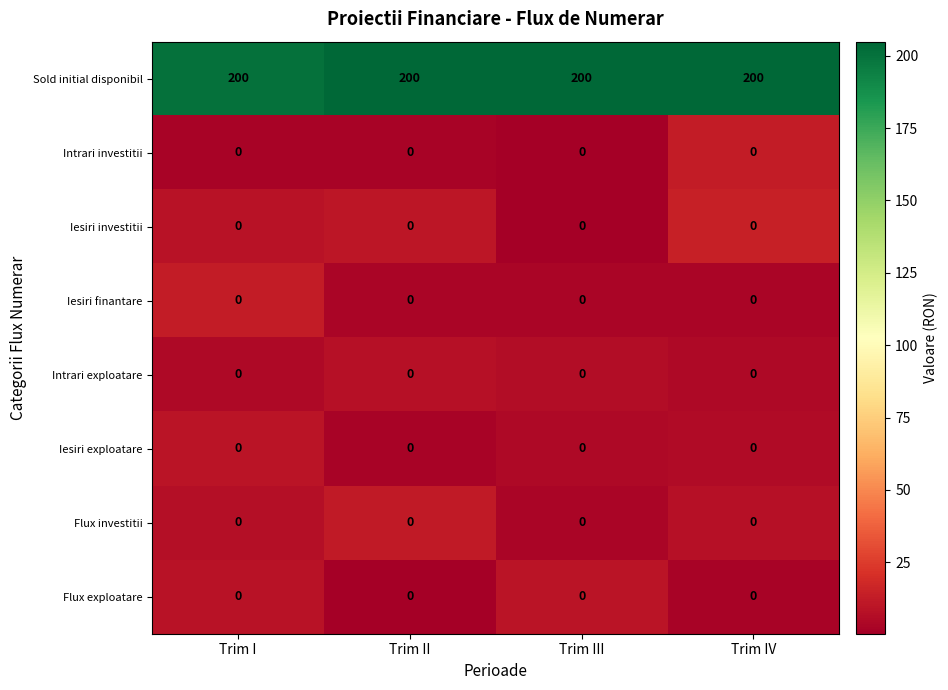

What is the difference between the highest and lowest values at Trim II?

200